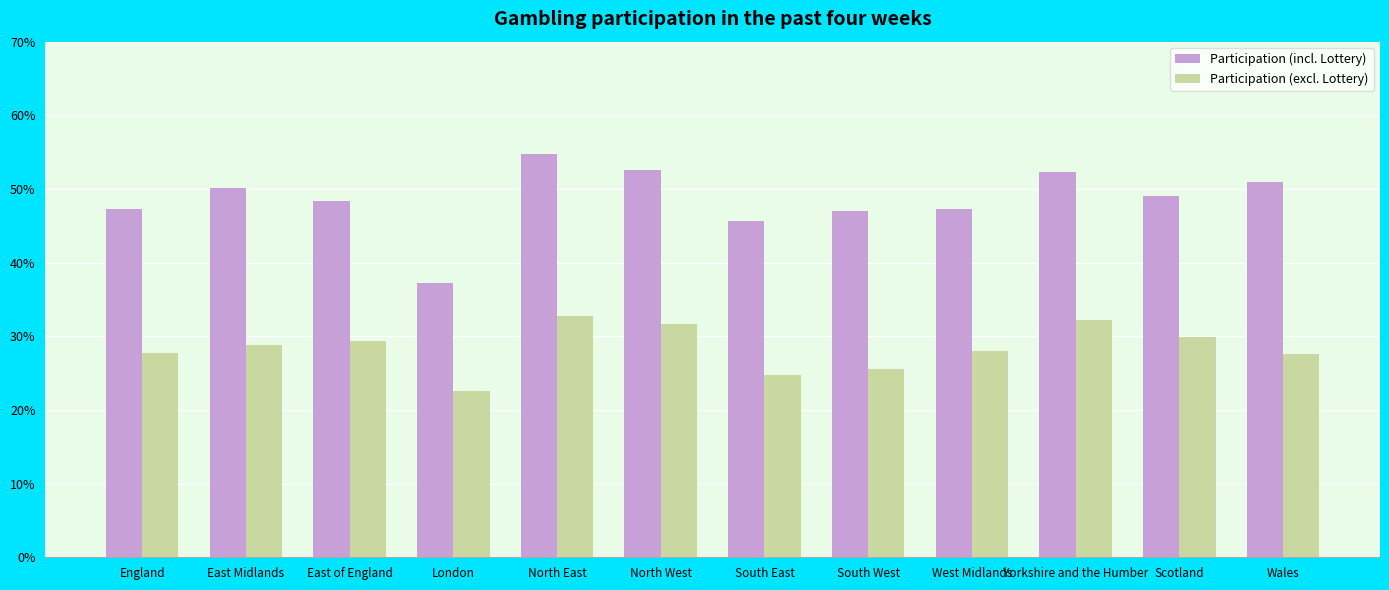

How many Participation (excl. Lottery) values are between 0 and 1?

12